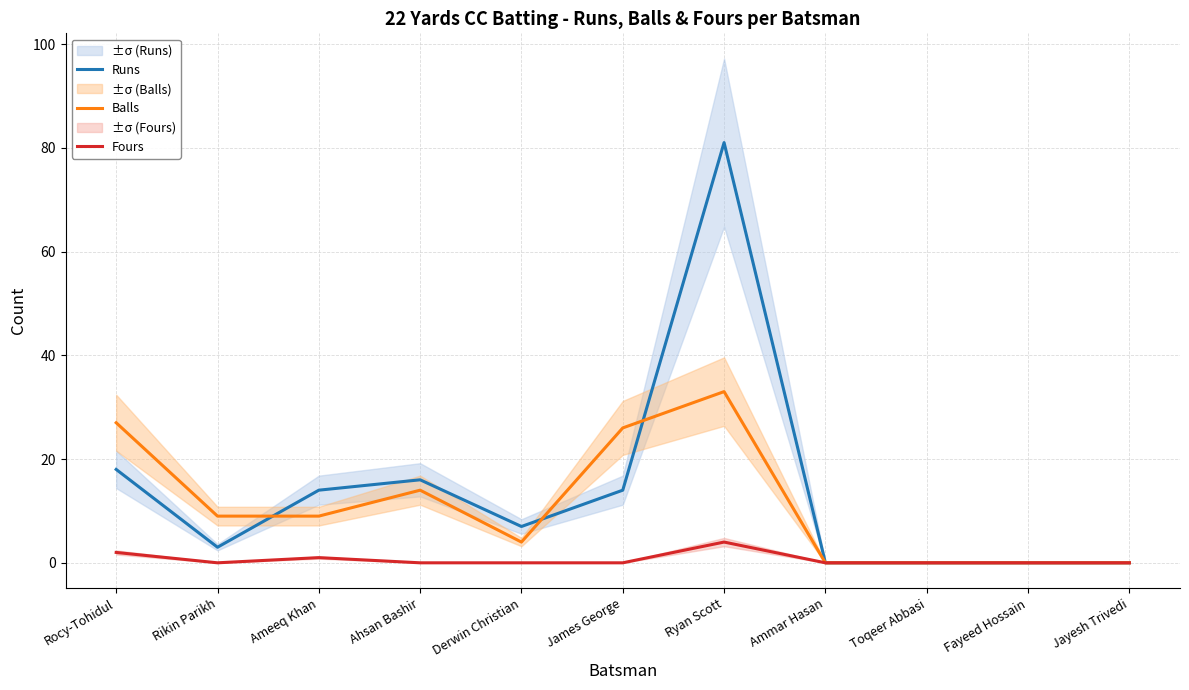

What are all the series names shown in the legend?

Runs, Balls, Fours